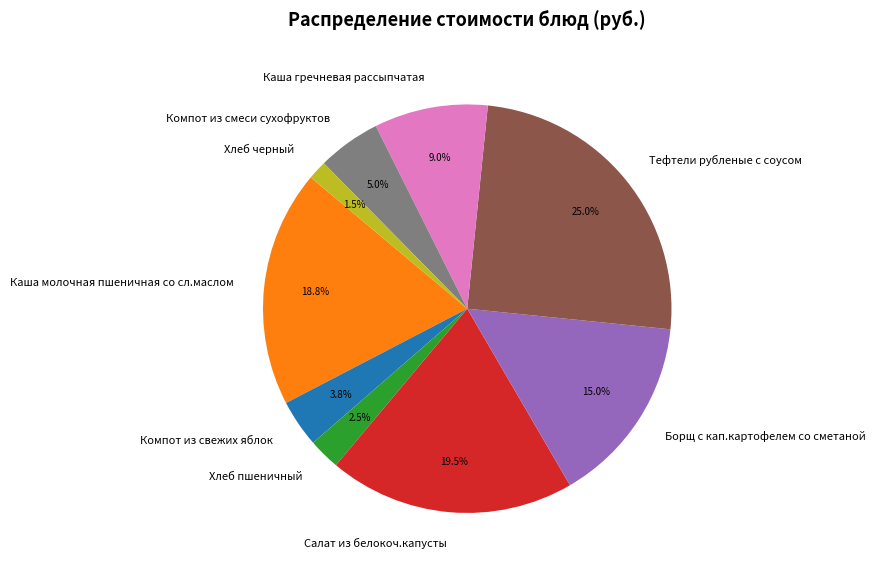

What percentage do Компот из смеси сухофруктов and Каша гречневая рассыпчатая together represent?

14.0%